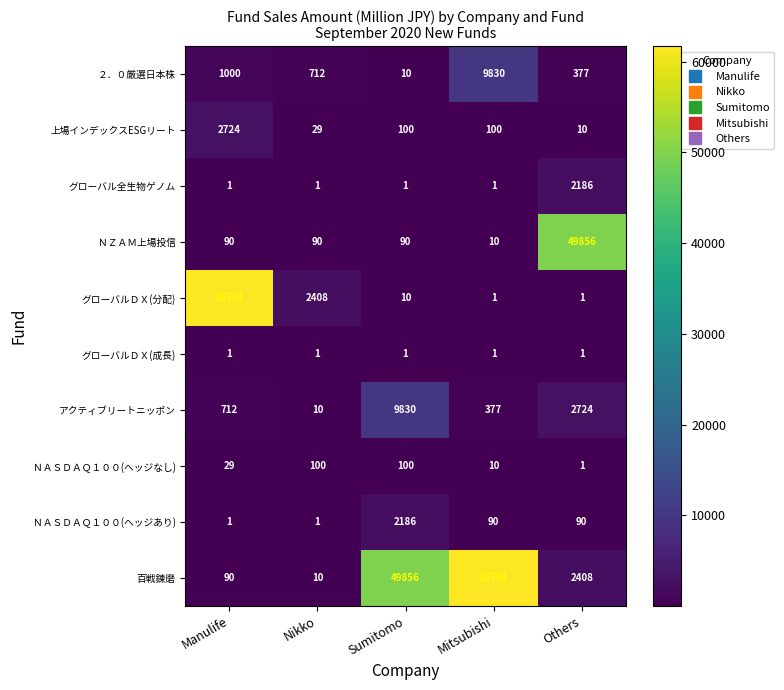

The value of アクティブリートニッポン at Others is 1100. True or false?

False